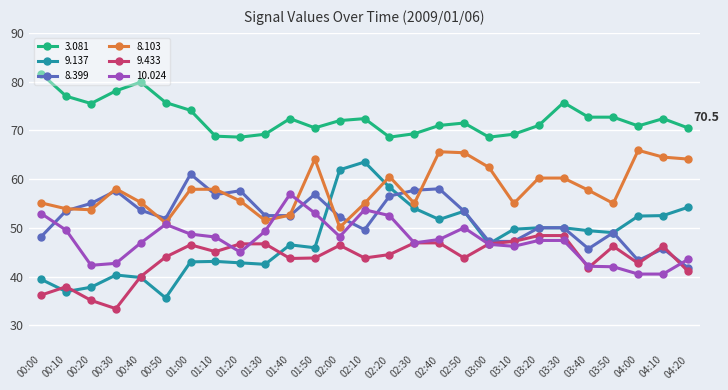

What is the label of the 23rd point from the right?

00:40